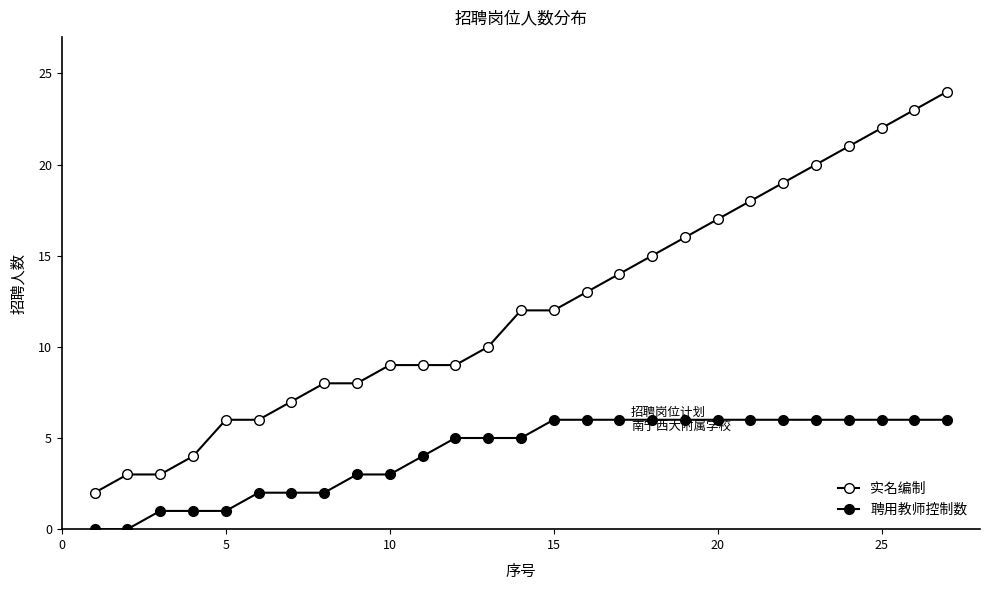

Reading right to left, transcribe all the data shown in this chart.

实名编制: 24	23	22	21	20	19	18	17	16	15	14	13	12	12	10	9	9	9	8	8	7	6	6	4	3	3	2
聘用教师控制数: 6	6	6	6	6	6	6	6	6	6	6	6	6	5	5	5	4	3	3	2	2	2	1	1	1	0	0